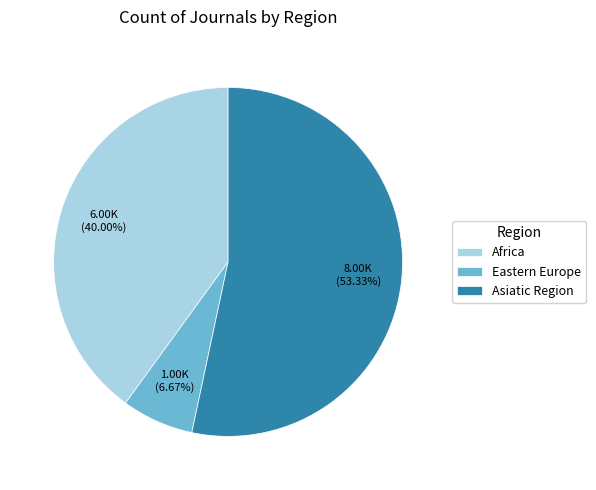

What is the majority slice?

Asiatic Region